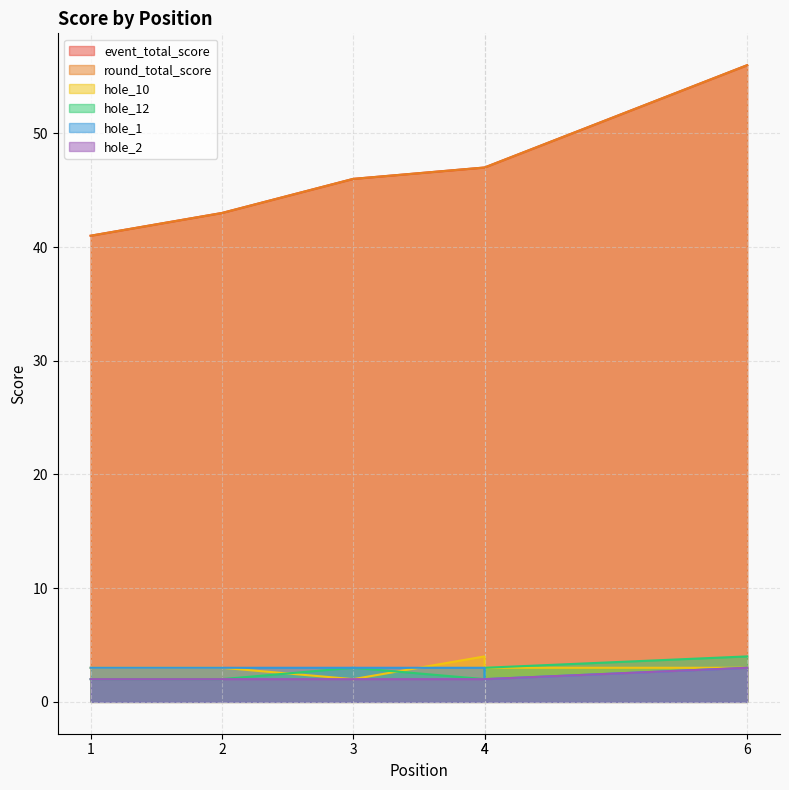

Which series has the largest range (max minus min)?

event_total_score